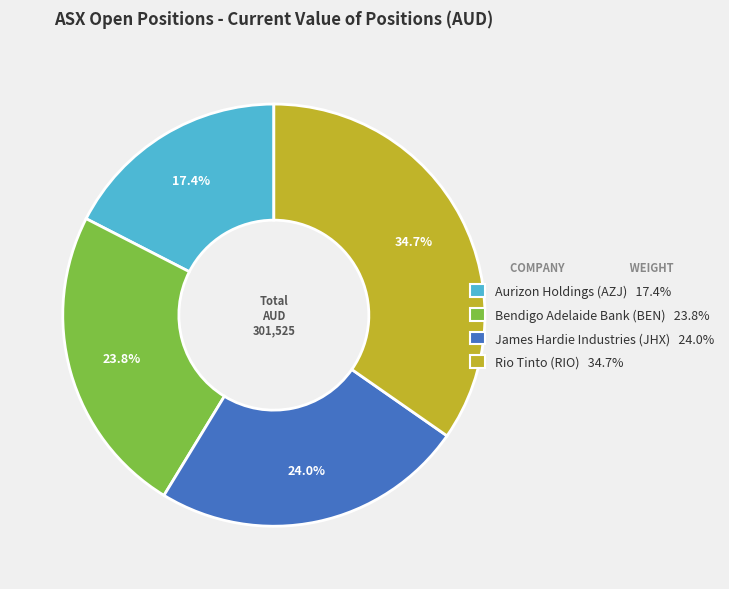

What percentage is NOT represented by Bendigo Adelaide Bank (BEN)?

76.2%